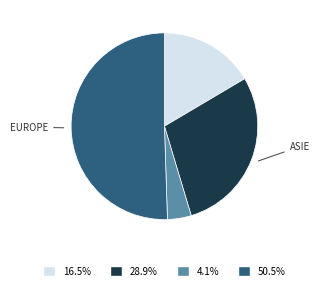

How many segments does this pie chart have?

4